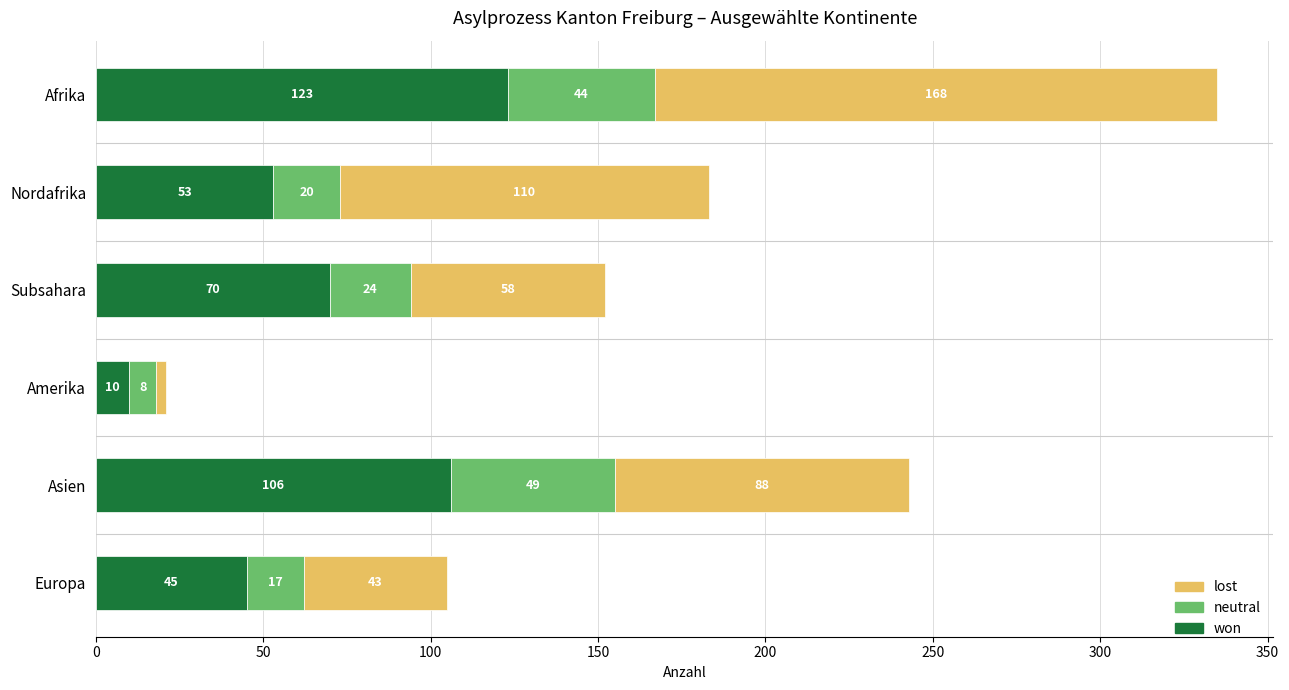

What are all the series names shown in the legend?

lost, neutral, won